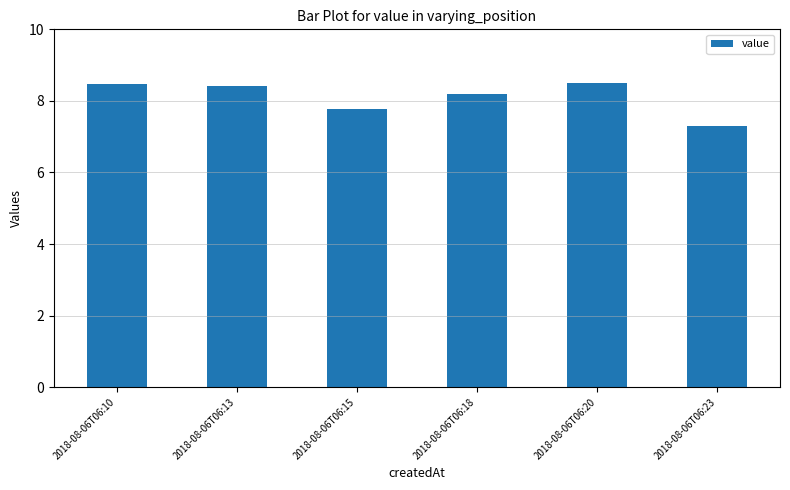

Reading left to right, extract all data points from this chart.

2018-08-06T06:10=8.5	2018-08-06T06:13=8.4	2018-08-06T06:15=7.8	2018-08-06T06:18=8.2	2018-08-06T06:20=8.5	2018-08-06T06:23=7.3